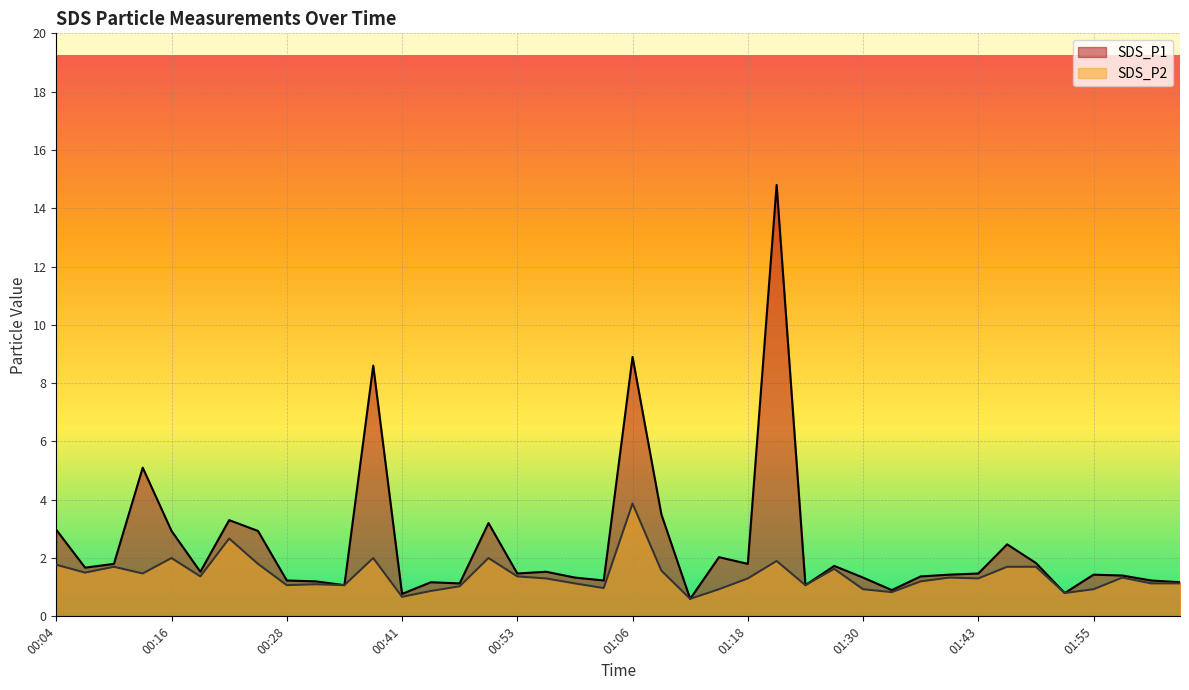

Is it true that SDS_P2 equals 1.9 at 01:58?

False